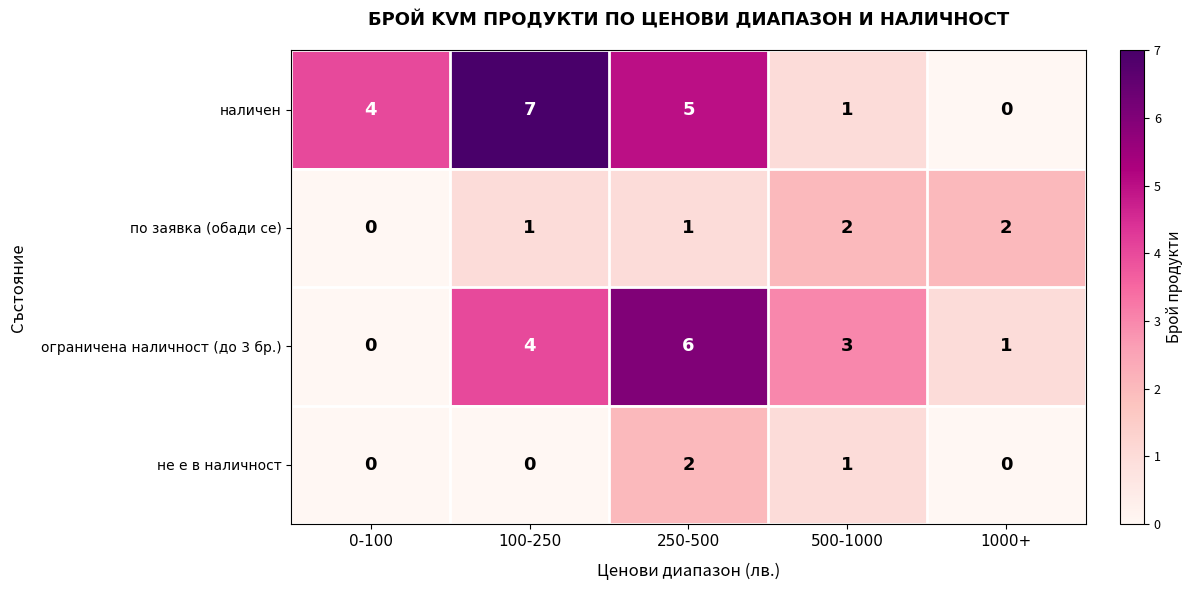

How many distinct data groups are displayed?

4